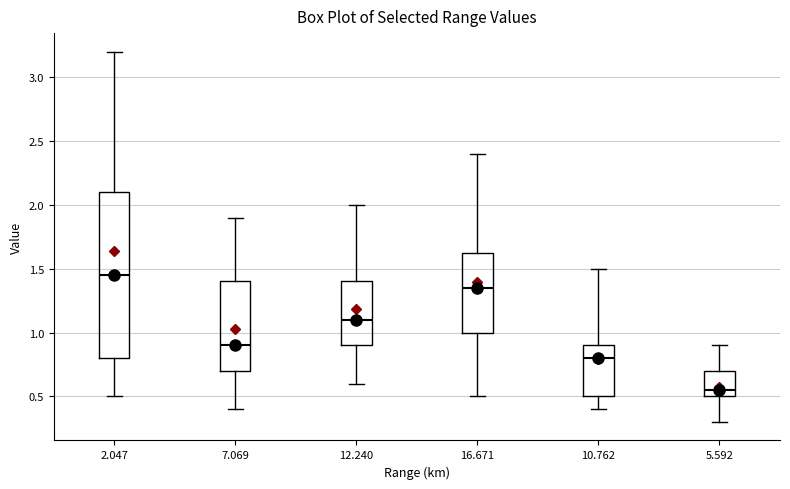

Where does the lower whisker of the box at x = 7.069 end on the y-axis? The values are not printed on the chart, so give them approximately, as read against the axis.

0.40